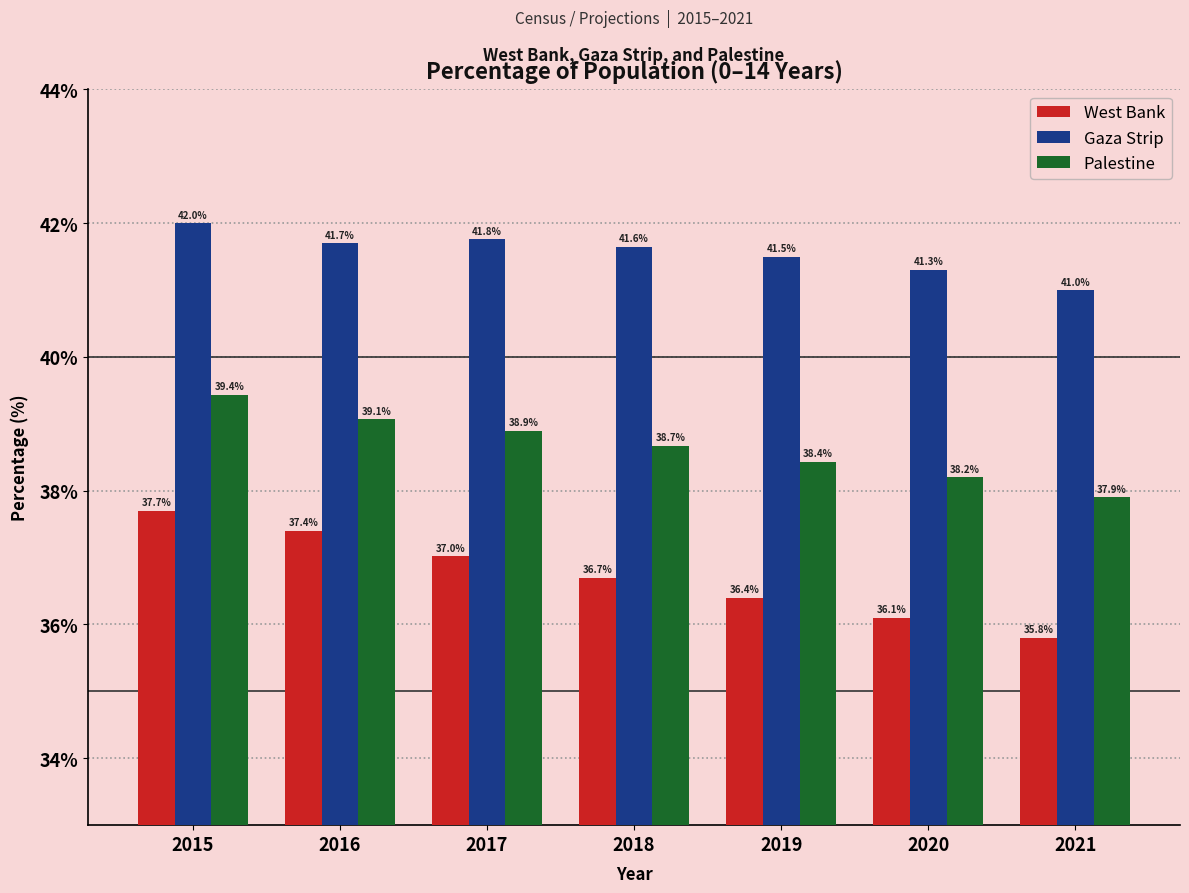

Reading left to right, transcribe all the data shown in this chart.

West Bank: 37.7	37.4	37.0	36.7	36.4	36.1	35.8
Gaza Strip: 42.0	41.7	41.8	41.6	41.5	41.3	41.0
Palestine: 39.4	39.1	38.9	38.7	38.4	38.2	37.9